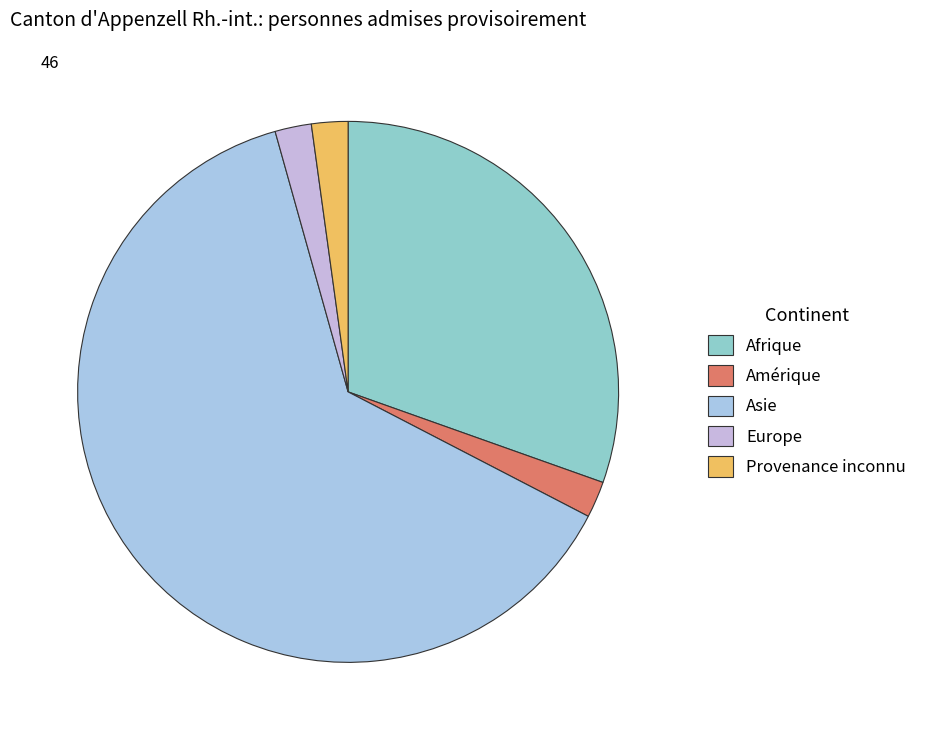

What is the largest slice in the pie chart?

Asie